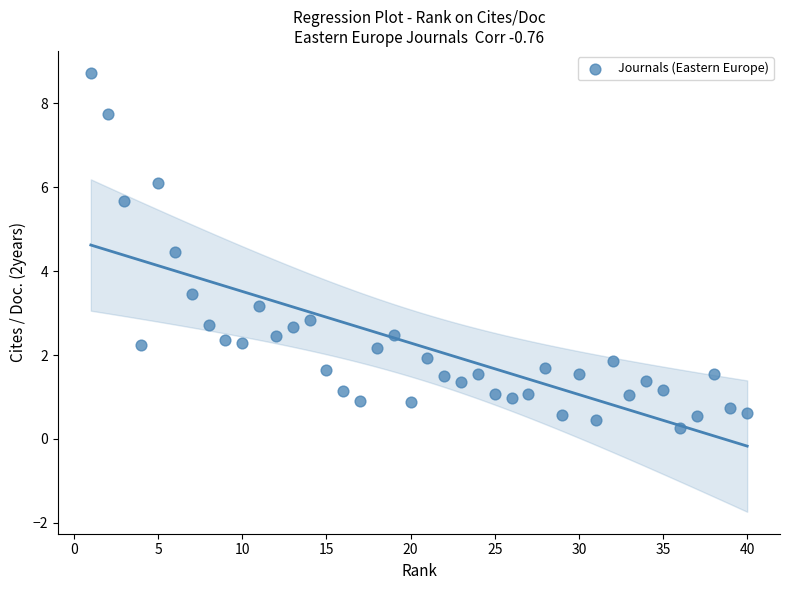

What is the range of Y values (max minus min)?

8.5